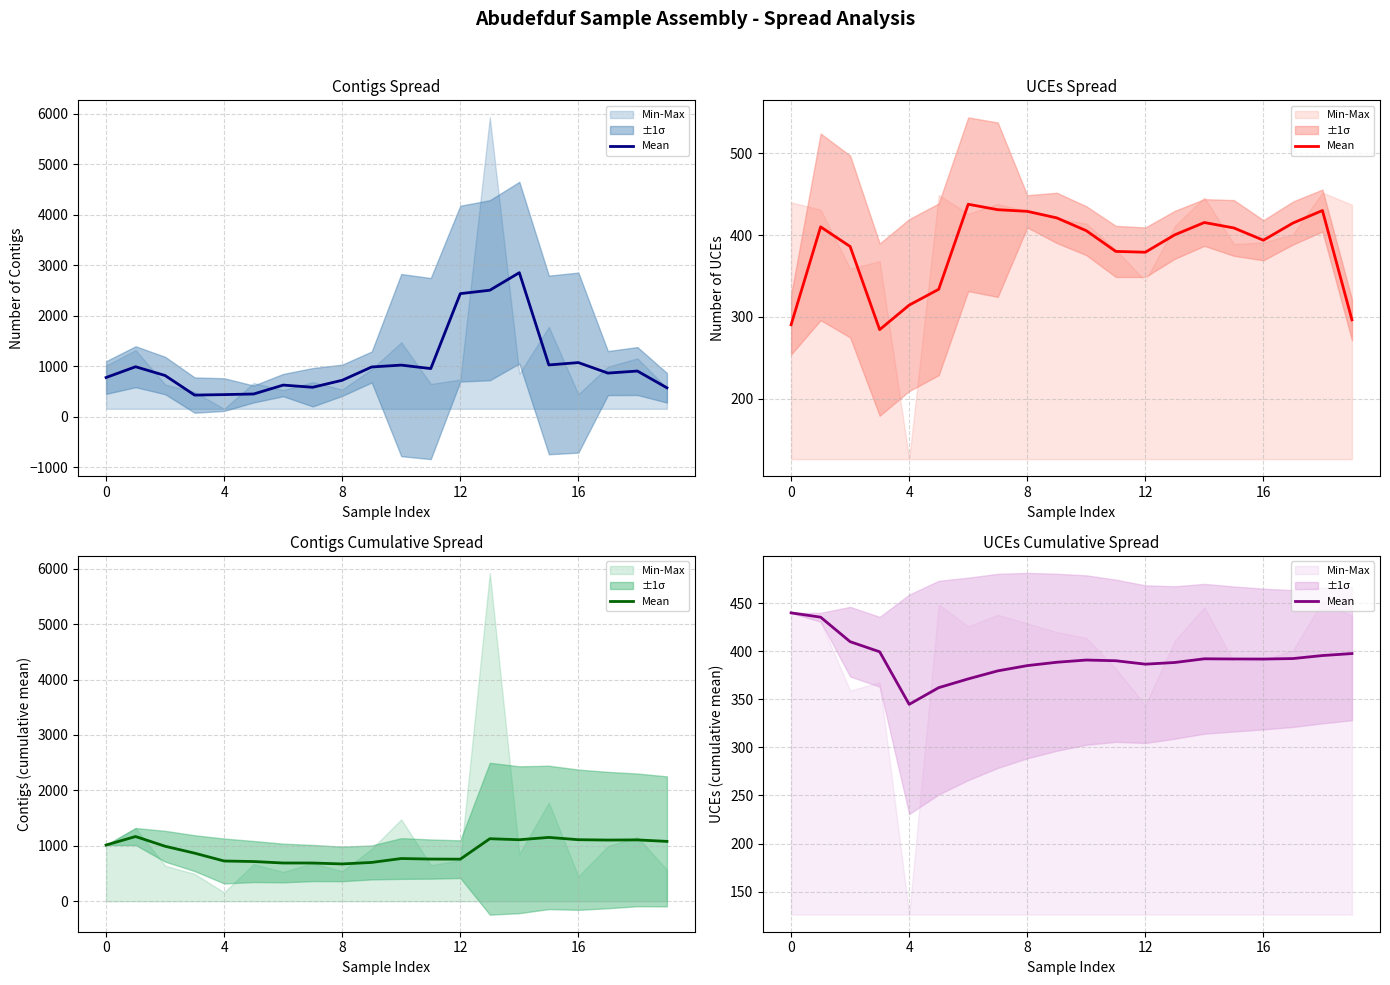

True or false: the data shows 388.6 at 9.

True